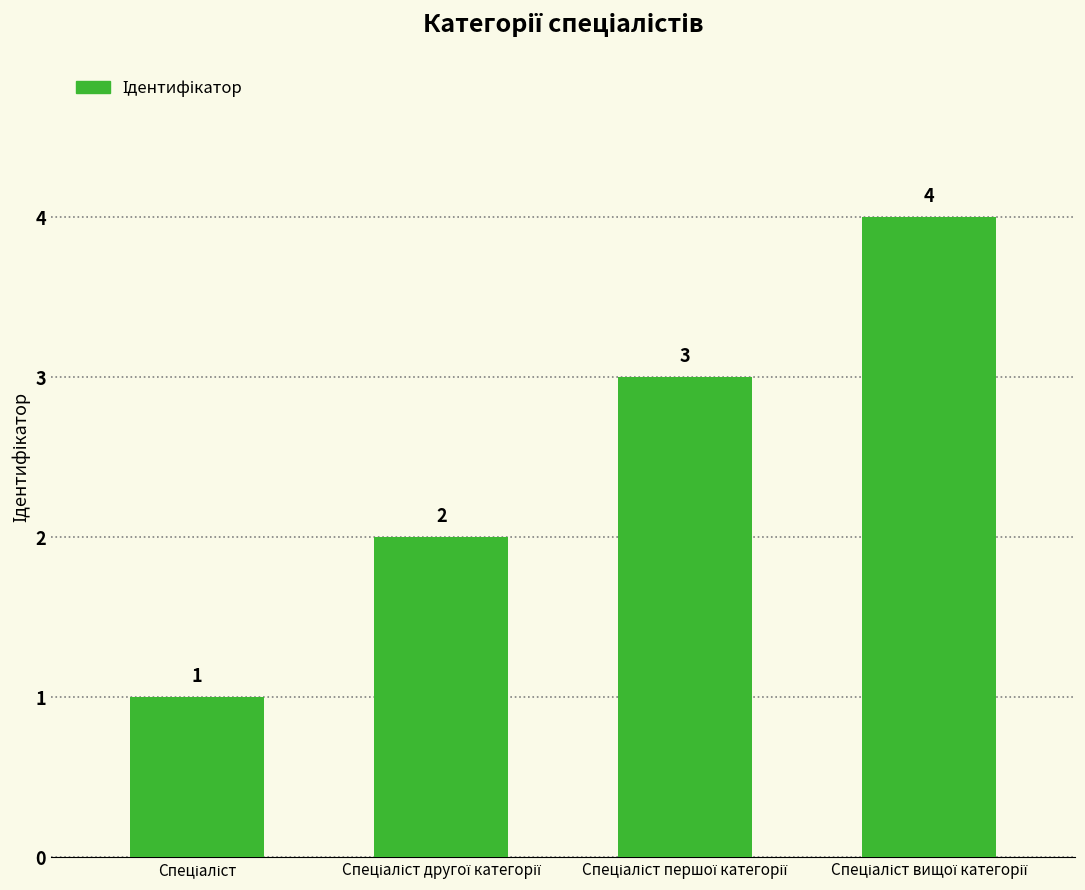

What is the value of the 3rd bar from the left?

3